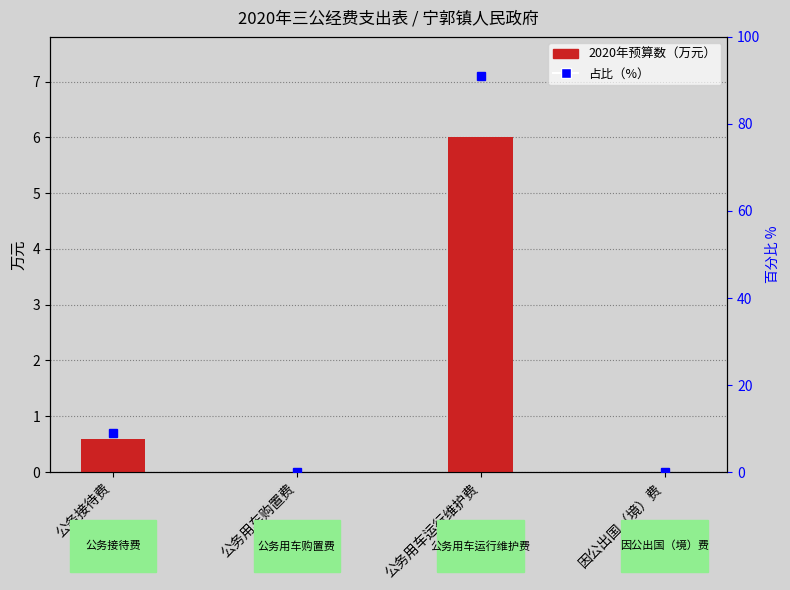

How many categories are shown in the chart?

4